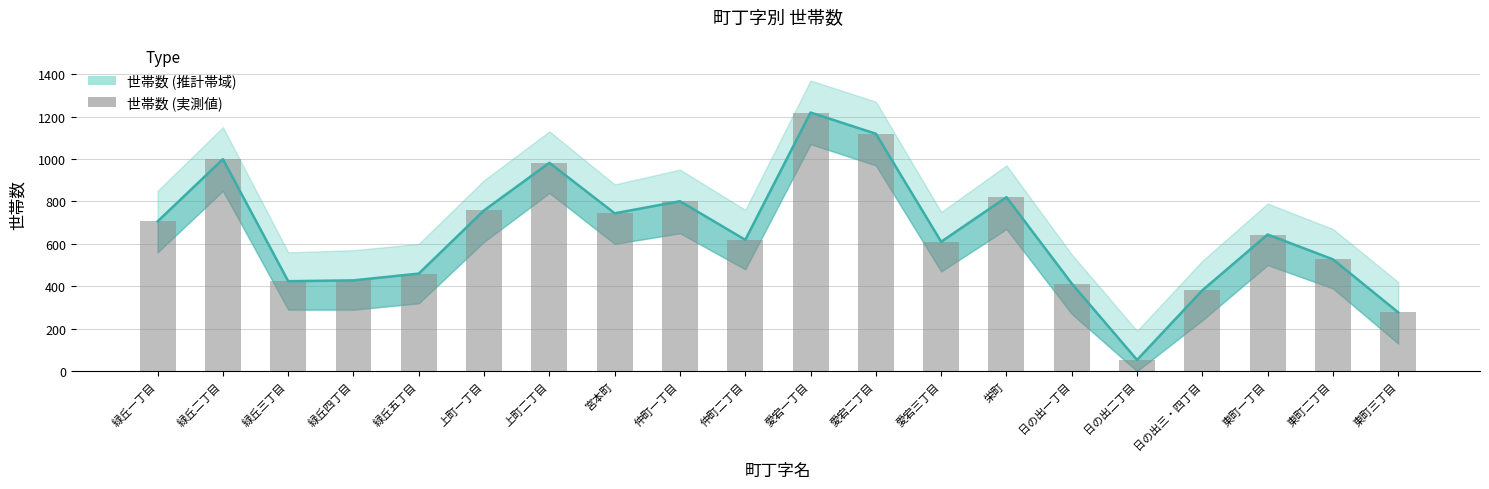

What is the value of the 10th bar from the left?

619